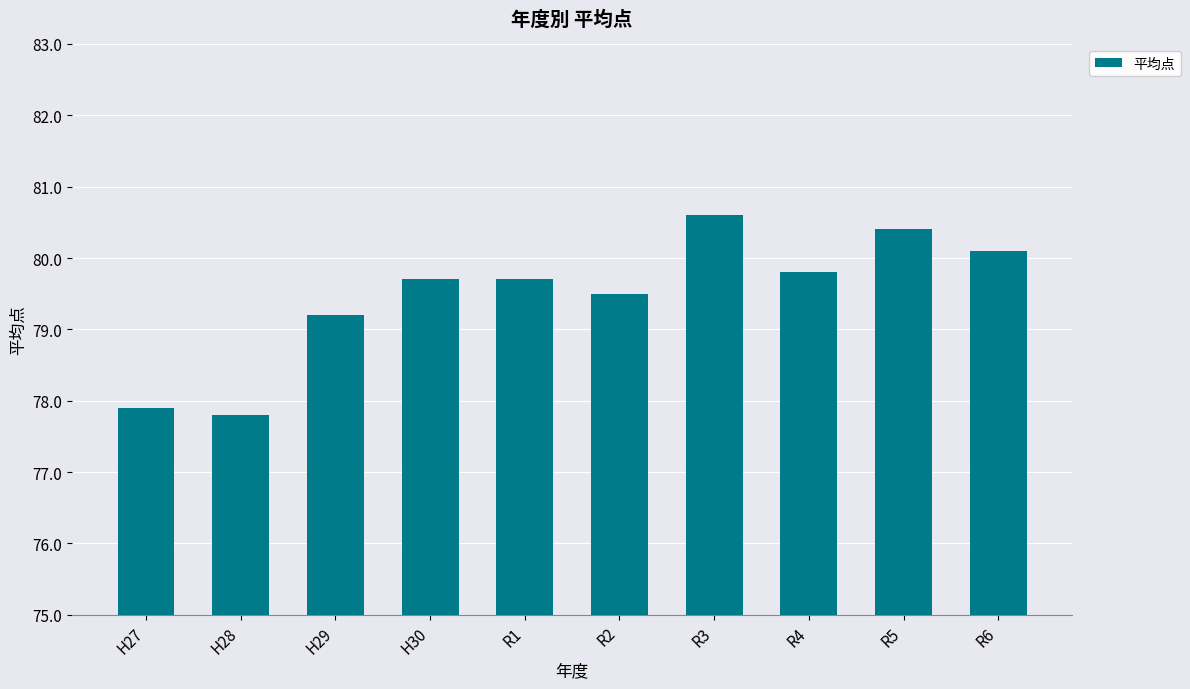

What is the label of the 10th bar from the left?

R6